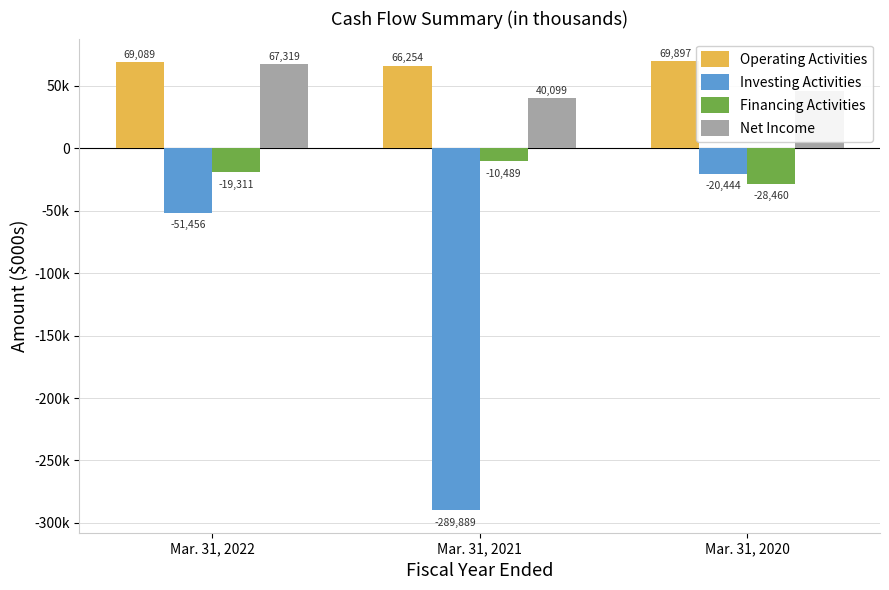

What are all the series names shown in the legend?

Operating Activities, Investing Activities, Financing Activities, Net Income